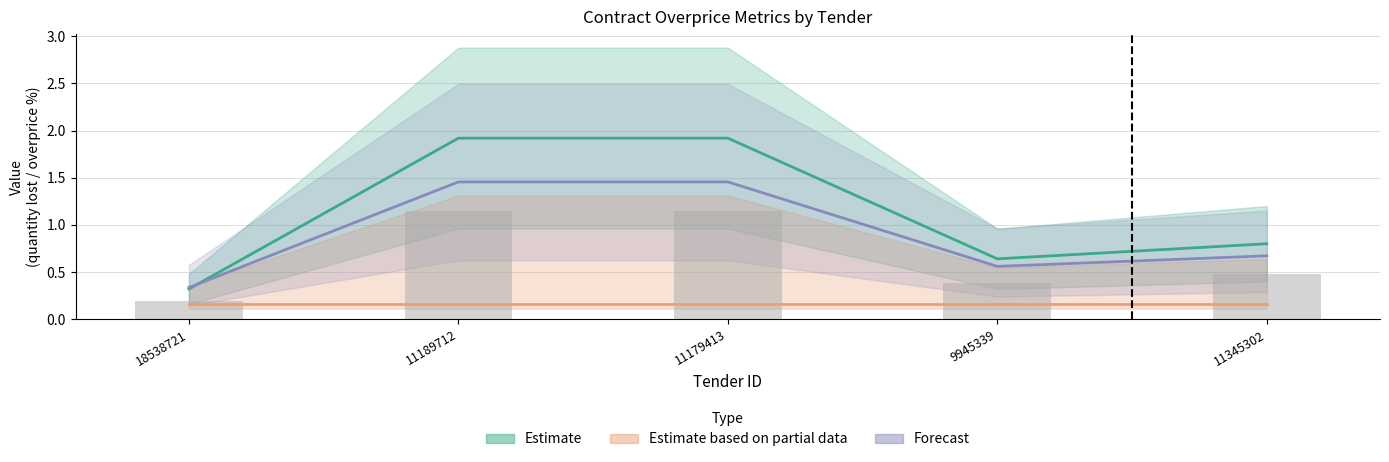

The value at 11189712 is 2.7. True or false?

False